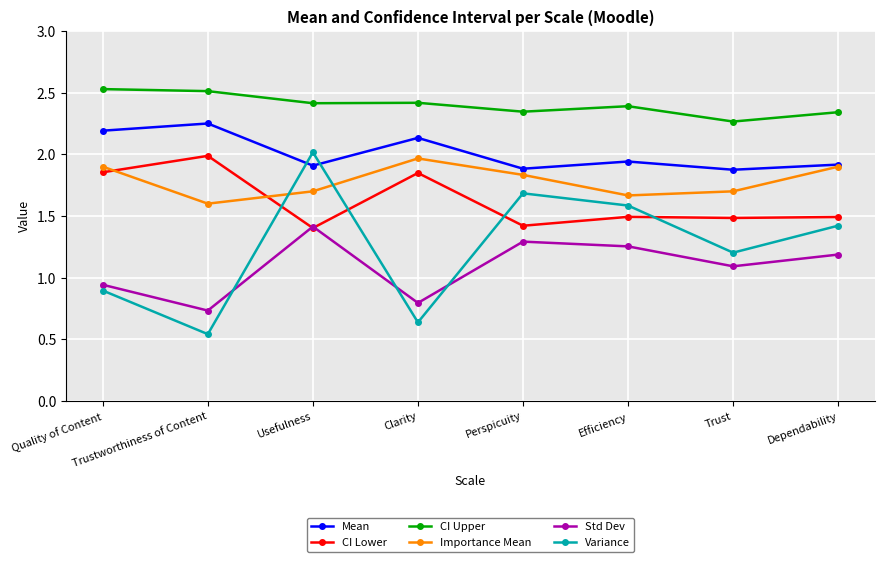

Which series has the widest spread of values?

Variance